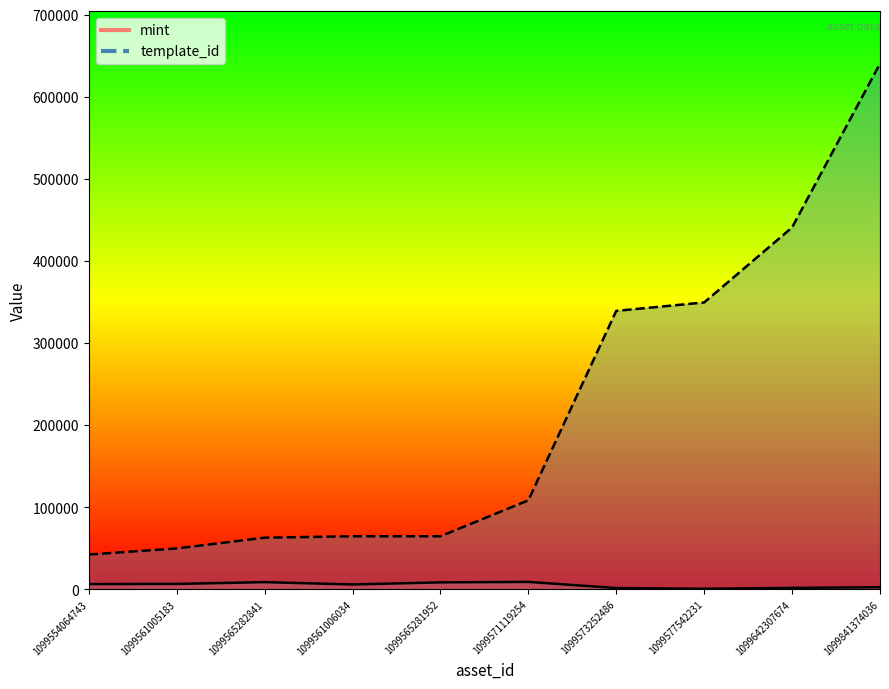

Reading right to left, what are all the values shown in this chart?

mint: 1099841374036=2577	1099642307674=1808	1099577542231=702	1099573252486=1588	1099571119254=9086	1099565281952=8494	1099561006034=5932	1099565282841=8796	1099561005183=6612	1099554064743=6405
template_id: 1099841374036=640424	1099642307674=440886	1099577542231=349523	1099573252486=339229	1099571119254=108484	1099565281952=64660	1099561006034=64660	1099565282841=62974	1099561005183=49849	1099554064743=42421